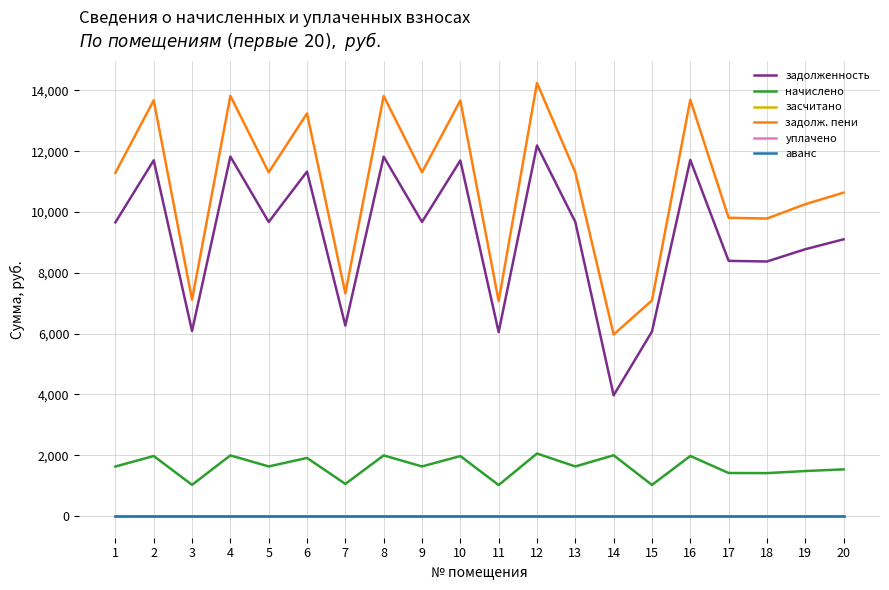

At how many categories does at least one series exceed 3782?

20